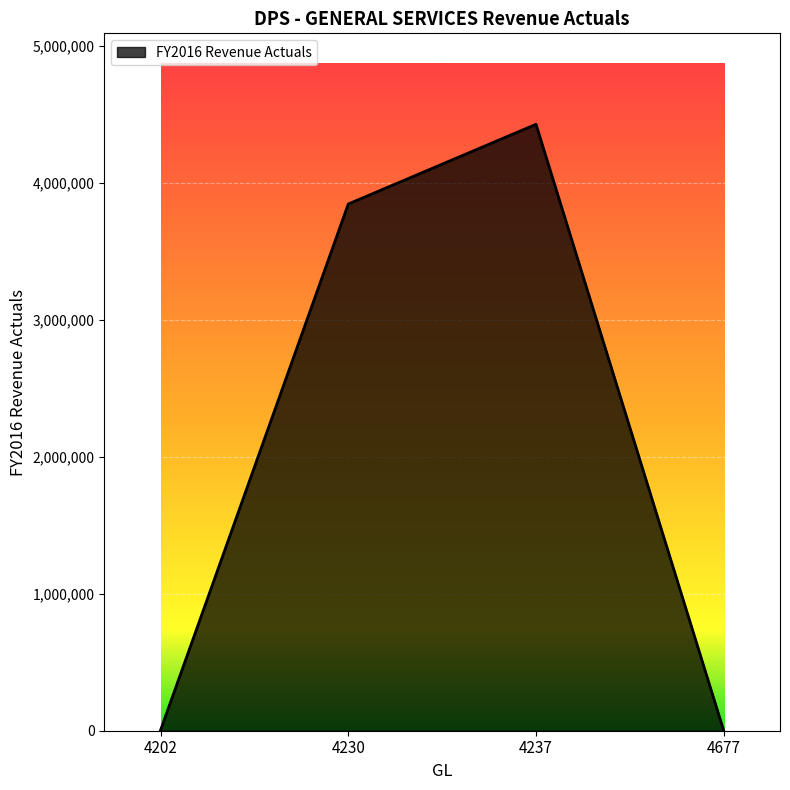

What is the change in value from 4230 to 4677?

-3845677